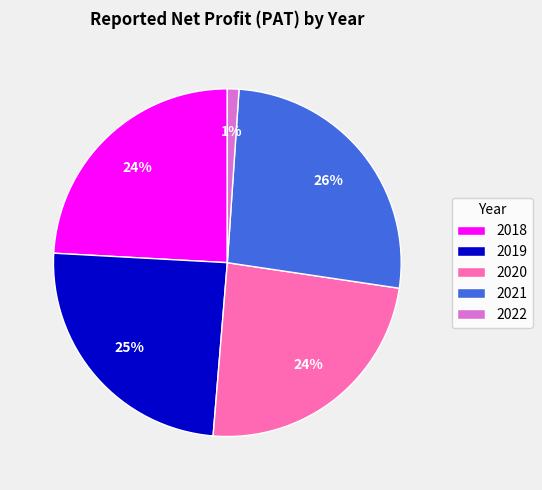

Which slice is the largest?

2021